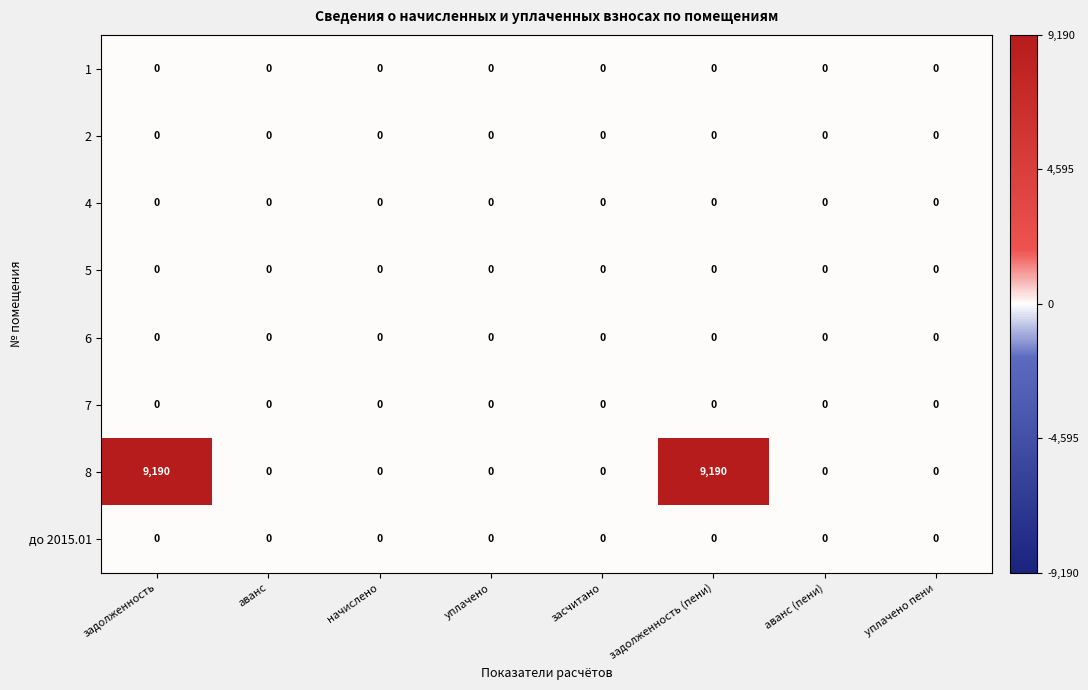

Which series has the largest total across all categories?

8